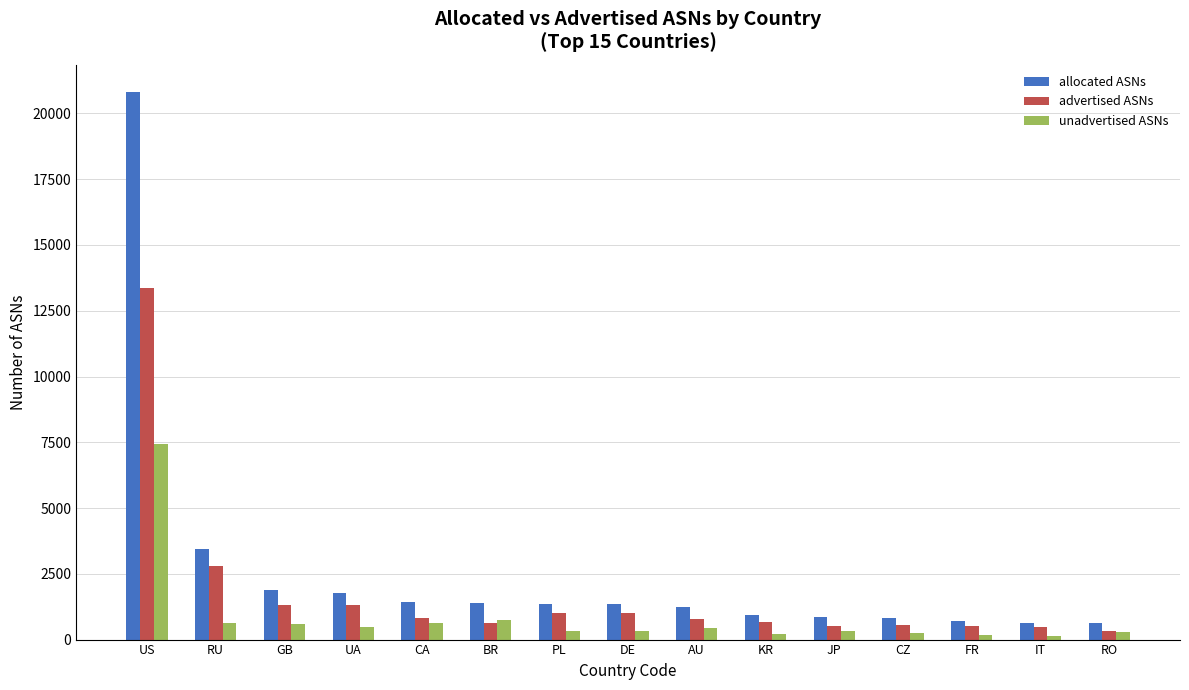

What is the sum of all allocated ASNs values?

39187